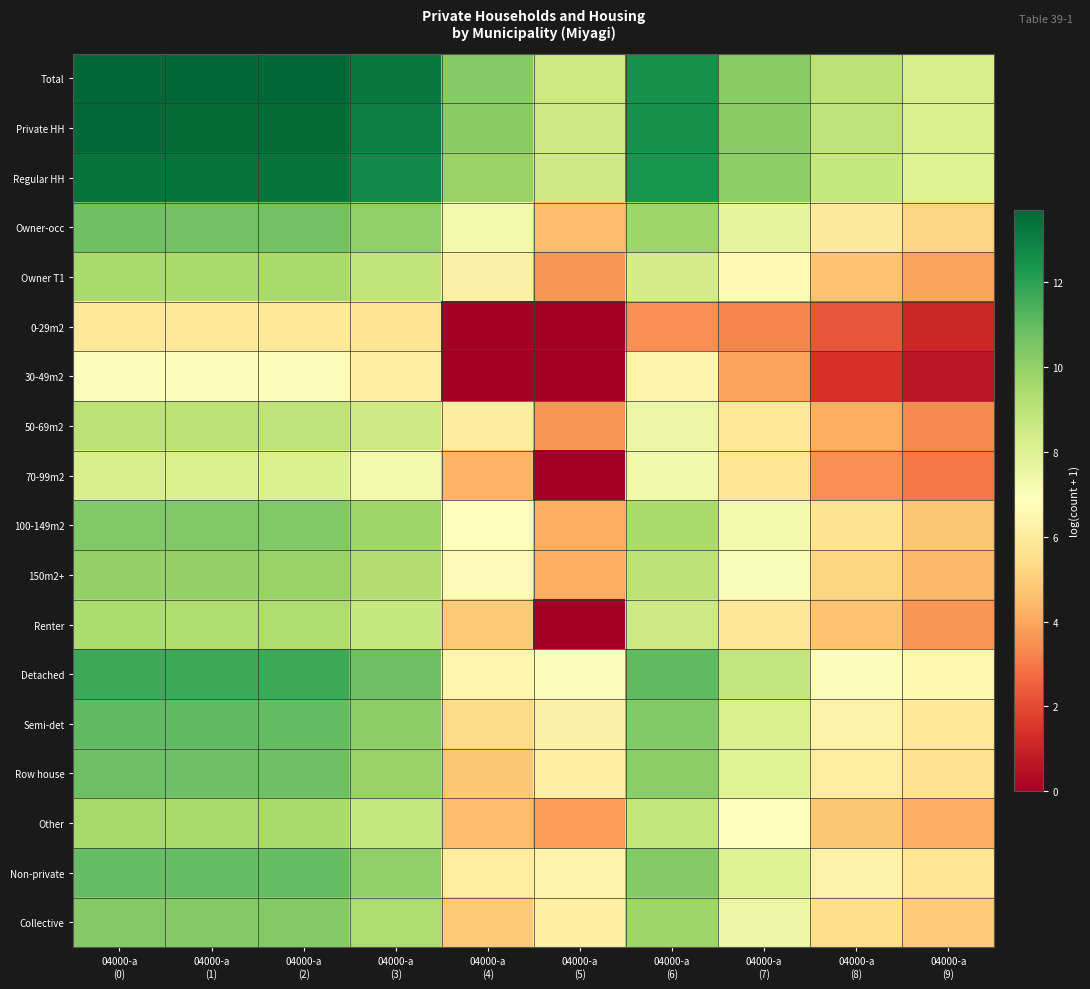

Reading left to right, transcribe all the data shown in this chart.

Total: 04000-a
(0)=13.7	04000-a
(1)=13.7	04000-a
(2)=13.7	04000-a
(3)=13.2	04000-a
(4)=10.3	04000-a
(5)=8.6	04000-a
(6)=12.5	04000-a
(7)=10.2	04000-a
(8)=9.0	04000-a
(9)=8.2
Private HH: 04000-a
(0)=13.6	04000-a
(1)=13.6	04000-a
(2)=13.6	04000-a
(3)=13.1	04000-a
(4)=10.2	04000-a
(5)=8.6	04000-a
(6)=12.5	04000-a
(7)=10.2	04000-a
(8)=8.9	04000-a
(9)=8.1
Regular HH: 04000-a
(0)=13.4	04000-a
(1)=13.4	04000-a
(2)=13.3	04000-a
(3)=12.7	04000-a
(4)=9.9	04000-a
(5)=8.5	04000-a
(6)=12.4	04000-a
(7)=10.1	04000-a
(8)=8.7	04000-a
(9)=8.0
Owner-occ: 04000-a
(0)=10.7	04000-a
(1)=10.7	04000-a
(2)=10.7	04000-a
(3)=10.1	04000-a
(4)=7.3	04000-a
(5)=4.6	04000-a
(6)=9.7	04000-a
(7)=7.7	04000-a
(8)=6.0	04000-a
(9)=5.1
Owner T1: 04000-a
(0)=9.5	04000-a
(1)=9.4	04000-a
(2)=9.4	04000-a
(3)=8.9	04000-a
(4)=6.3	04000-a
(5)=3.6	04000-a
(6)=8.3	04000-a
(7)=6.6	04000-a
(8)=4.7	04000-a
(9)=4.0
0-29m2: 04000-a
(0)=5.9	04000-a
(1)=5.9	04000-a
(2)=5.9	04000-a
(3)=5.7	04000-a
(4)=0.0	04000-a
(5)=0.0	04000-a
(6)=3.5	04000-a
(7)=3.3	04000-a
(8)=2.2	04000-a
(9)=1.1
30-49m2: 04000-a
(0)=7.0	04000-a
(1)=7.0	04000-a
(2)=7.0	04000-a
(3)=6.2	04000-a
(4)=0.0	04000-a
(5)=0.0	04000-a
(6)=6.3	04000-a
(7)=3.9	04000-a
(8)=1.4	04000-a
(9)=0.7
50-69m2: 04000-a
(0)=9.0	04000-a
(1)=9.0	04000-a
(2)=8.9	04000-a
(3)=8.5	04000-a
(4)=6.1	04000-a
(5)=3.6	04000-a
(6)=7.6	04000-a
(7)=5.9	04000-a
(8)=4.2	04000-a
(9)=3.4
70-99m2: 04000-a
(0)=8.2	04000-a
(1)=8.2	04000-a
(2)=8.1	04000-a
(3)=7.3	04000-a
(4)=4.3	04000-a
(5)=0.0	04000-a
(6)=7.4	04000-a
(7)=5.8	04000-a
(8)=3.5	04000-a
(9)=3.0
100-149m2: 04000-a
(0)=10.4	04000-a
(1)=10.4	04000-a
(2)=10.4	04000-a
(3)=9.7	04000-a
(4)=6.9	04000-a
(5)=4.2	04000-a
(6)=9.5	04000-a
(7)=7.3	04000-a
(8)=5.7	04000-a
(9)=4.8
150m2+: 04000-a
(0)=9.9	04000-a
(1)=9.9	04000-a
(2)=9.9	04000-a
(3)=9.2	04000-a
(4)=6.7	04000-a
(5)=4.2	04000-a
(6)=9.0	04000-a
(7)=7.0	04000-a
(8)=5.2	04000-a
(9)=4.4
Renter: 04000-a
(0)=9.4	04000-a
(1)=9.4	04000-a
(2)=9.4	04000-a
(3)=8.7	04000-a
(4)=4.9	04000-a
(5)=0.0	04000-a
(6)=8.5	04000-a
(7)=5.8	04000-a
(8)=4.7	04000-a
(9)=3.6
Detached: 04000-a
(0)=11.7	04000-a
(1)=11.7	04000-a
(2)=11.7	04000-a
(3)=10.8	04000-a
(4)=6.4	04000-a
(5)=7.0	04000-a
(6)=11.0	04000-a
(7)=8.7	04000-a
(8)=7.0	04000-a
(9)=6.5
Semi-det: 04000-a
(0)=11.0	04000-a
(1)=11.0	04000-a
(2)=11.0	04000-a
(3)=10.1	04000-a
(4)=5.4	04000-a
(5)=6.2	04000-a
(6)=10.4	04000-a
(7)=8.2	04000-a
(8)=6.3	04000-a
(9)=5.8
Row house: 04000-a
(0)=10.8	04000-a
(1)=10.8	04000-a
(2)=10.8	04000-a
(3)=9.9	04000-a
(4)=4.8	04000-a
(5)=6.2	04000-a
(6)=10.1	04000-a
(7)=7.9	04000-a
(8)=6.0	04000-a
(9)=5.6
Other: 04000-a
(0)=9.5	04000-a
(1)=9.5	04000-a
(2)=9.5	04000-a
(3)=8.7	04000-a
(4)=4.6	04000-a
(5)=3.8	04000-a
(6)=8.8	04000-a
(7)=6.8	04000-a
(8)=4.8	04000-a
(9)=4.2
Non-private: 04000-a
(0)=11.0	04000-a
(1)=11.0	04000-a
(2)=11.0	04000-a
(3)=10.0	04000-a
(4)=6.0	04000-a
(5)=6.4	04000-a
(6)=10.3	04000-a
(7)=7.9	04000-a
(8)=6.3	04000-a
(9)=5.8
Collective: 04000-a
(0)=10.3	04000-a
(1)=10.3	04000-a
(2)=10.3	04000-a
(3)=9.3	04000-a
(4)=4.9	04000-a
(5)=6.2	04000-a
(6)=9.7	04000-a
(7)=7.5	04000-a
(8)=5.5	04000-a
(9)=5.0